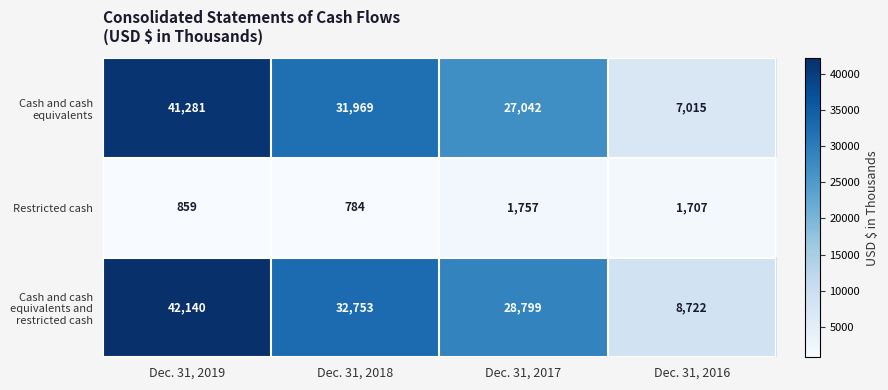

Is it true that Cash and cash equivalents and restricted cash equals 28799 at Dec. 31, 2017?

True